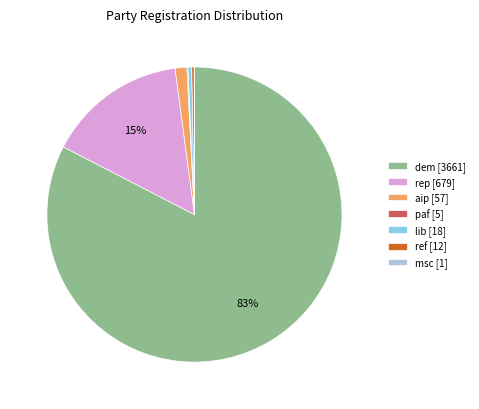

To the nearest percent, what is the average slice percentage?

14%